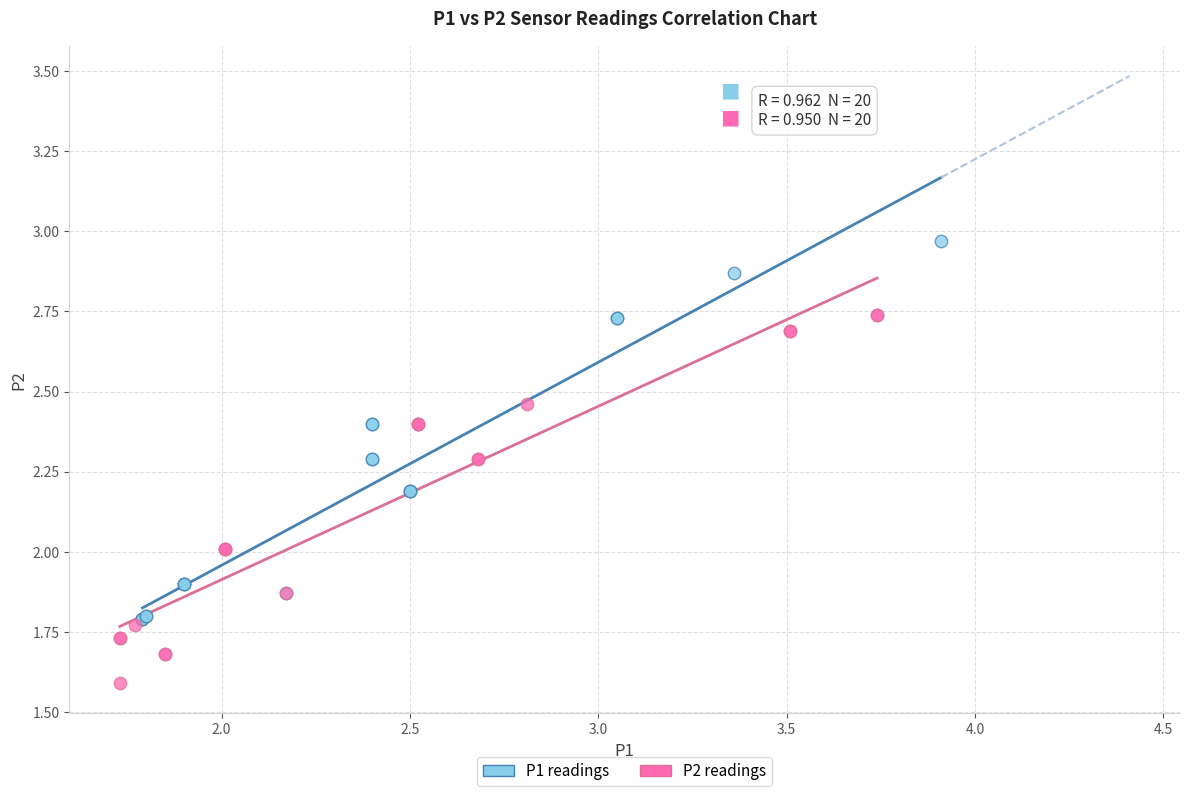

Which series reaches the maximum Y coordinate?

P1 readings